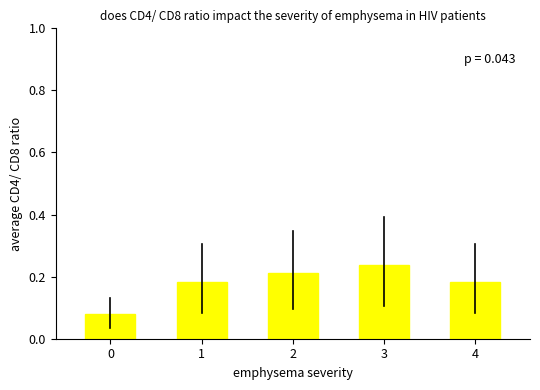

The value at 1 is 0.3. True or false?

False